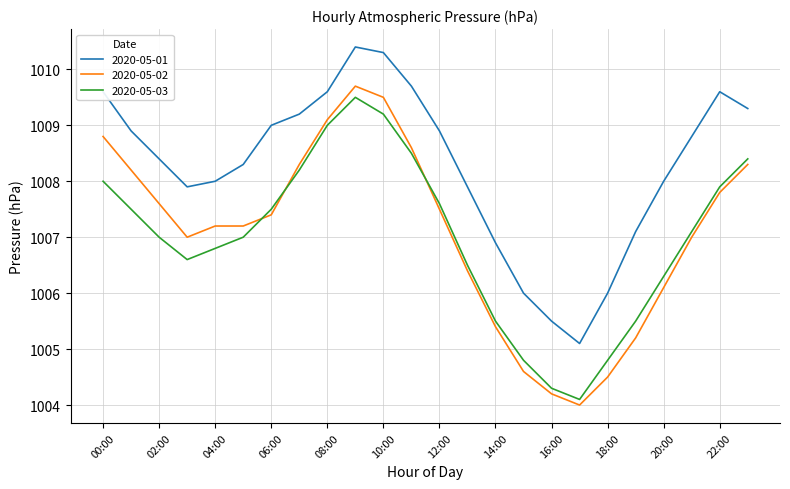

What is the difference between the maximum and minimum values in the 2020-05-03 series?

5.4